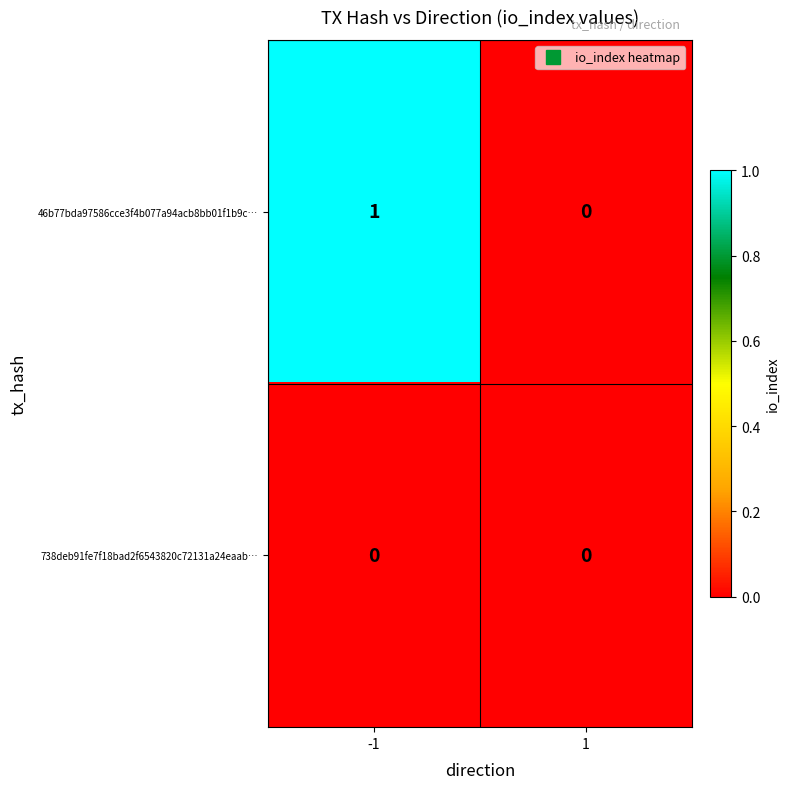

Which series has the largest range (max minus min)?

46b77bda97586cce3f4b077a94acb8bb01f1b9c…